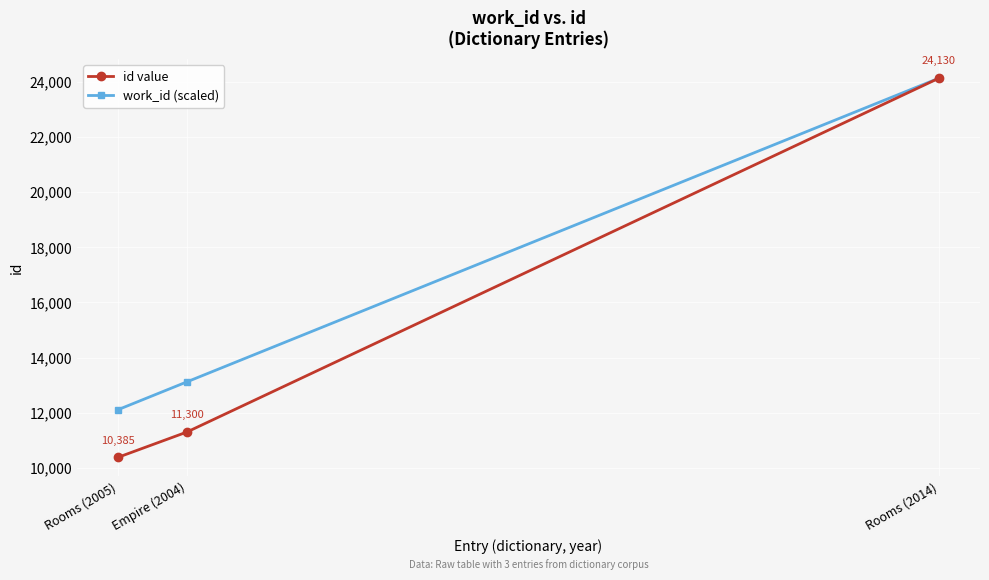

Count the number of categories in the chart.

3